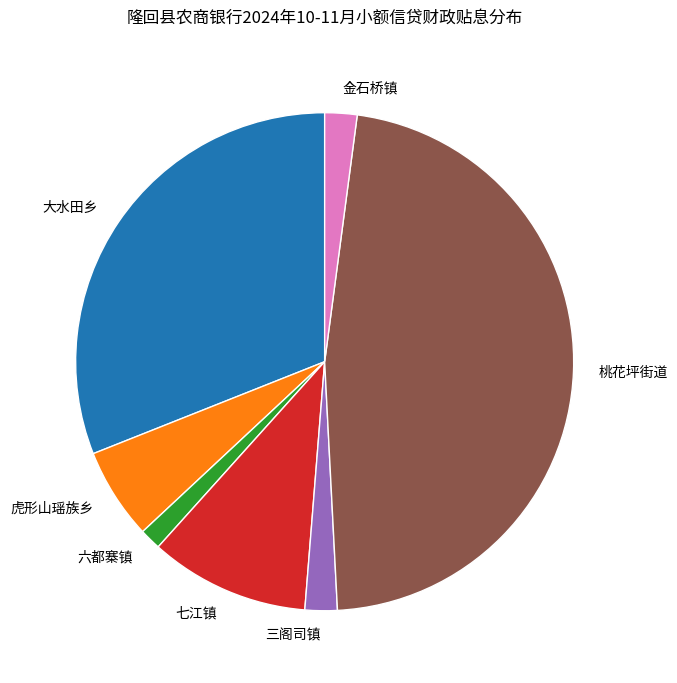

The 虎形山瑶族乡 slice represents 1% of the pie. True or false?

False